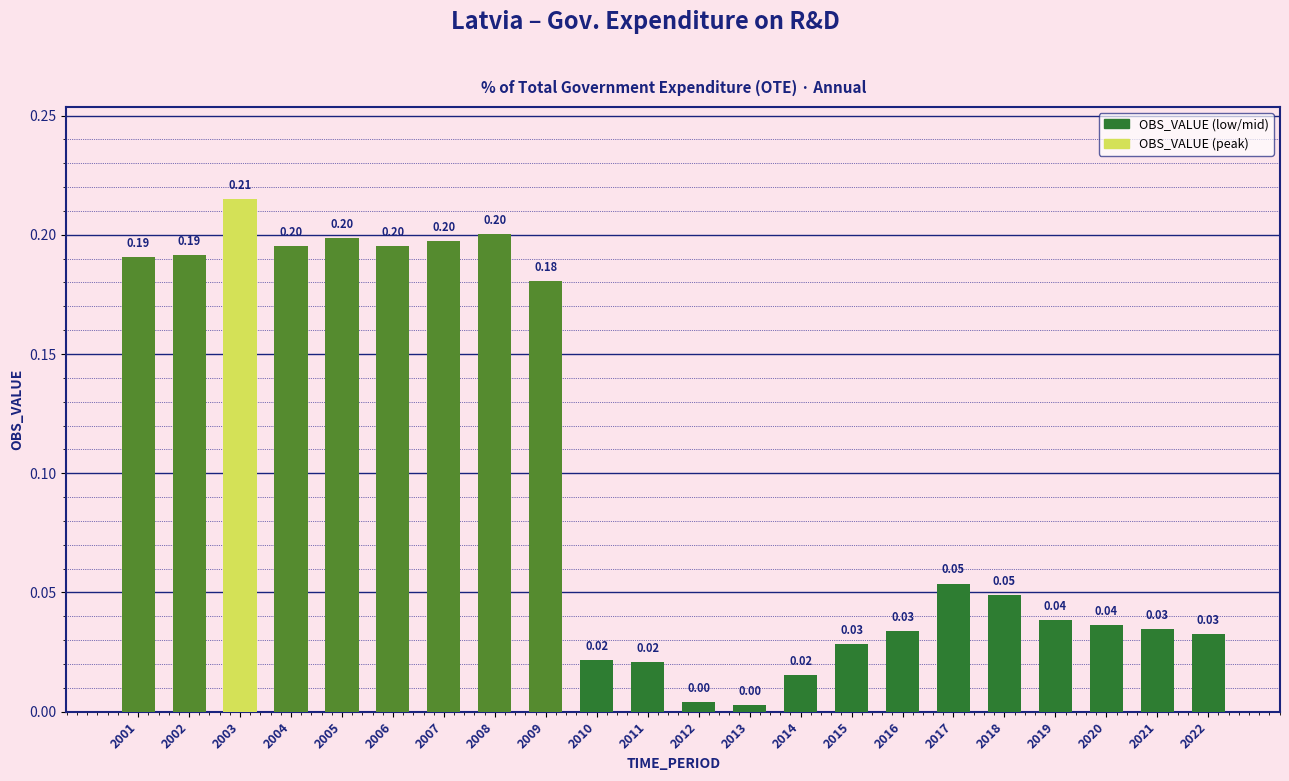

What is the sum of all values?

2.1